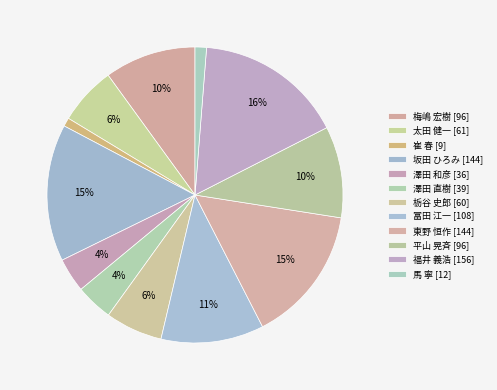

How many slices are in this pie chart?

12